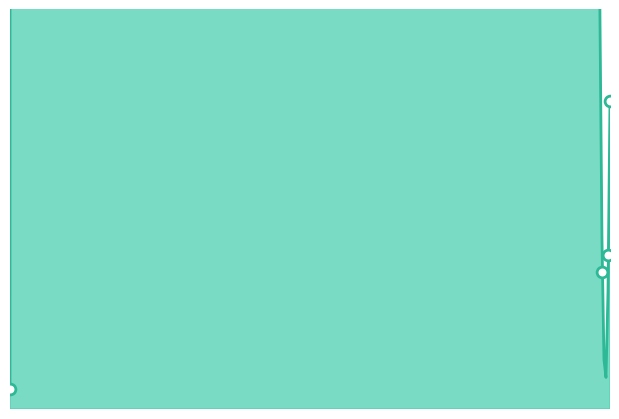

What is the change in value from 2019-04-21 03:56:18 to 2019-04-21 14:38:02?

+0.4